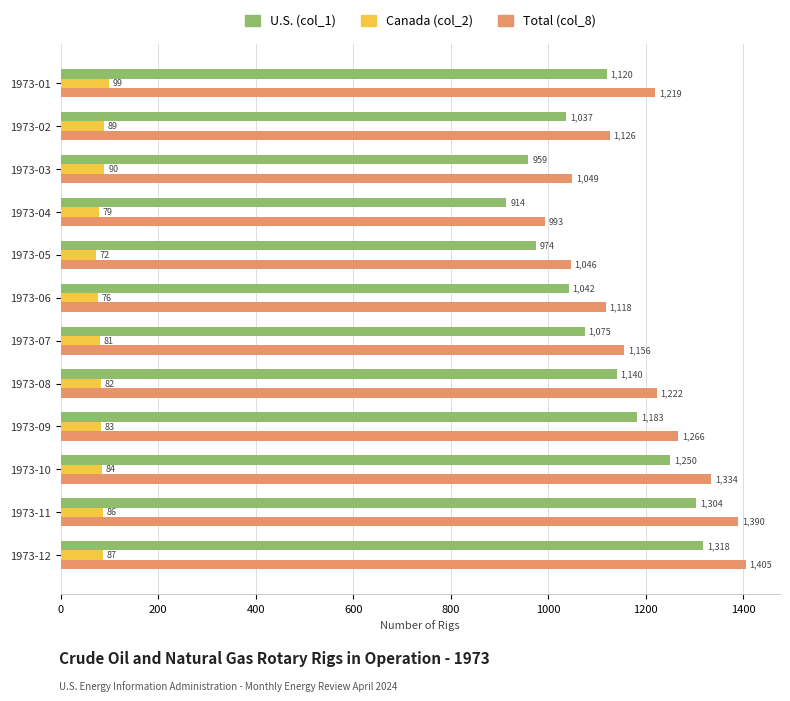

What is the sum of all Total (col_8) values?

14324